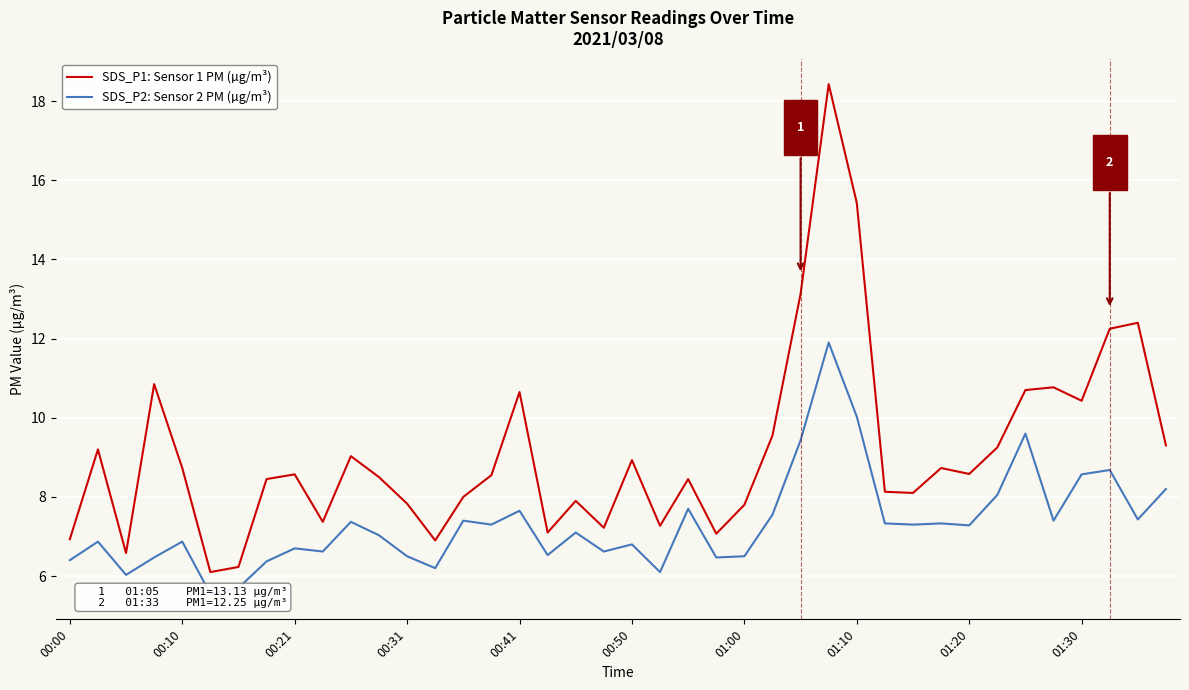

What is the difference between the maximum and minimum values in the SDS_P2: Sensor 2 PM (µg/m³) series?

6.4